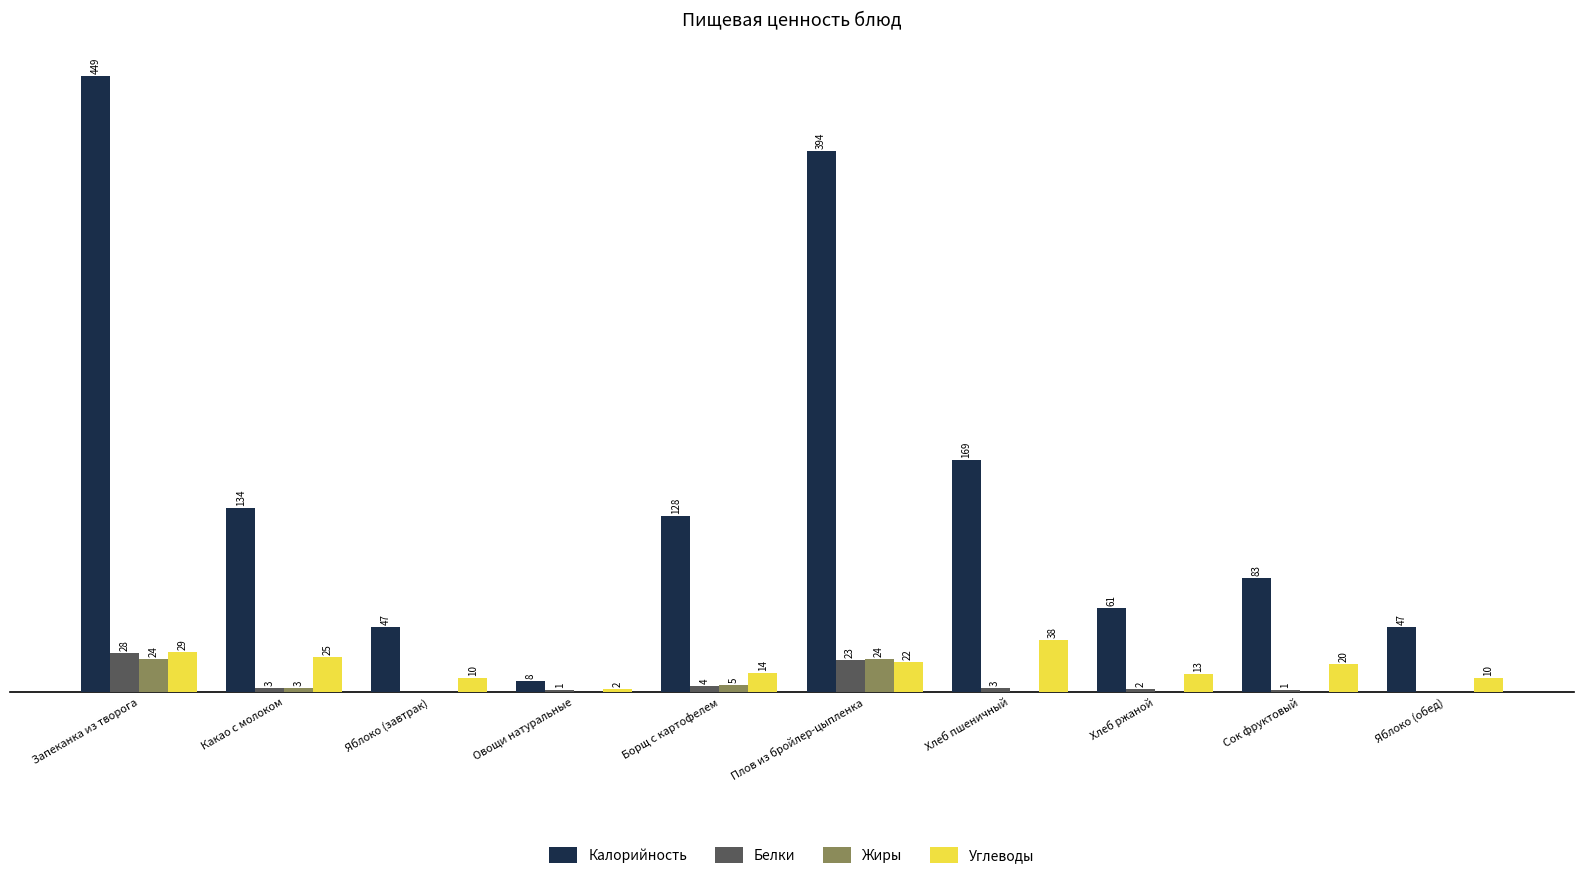

Which series changed the most between Овощи натуральные and Яблоко (обед)?

Калорийность